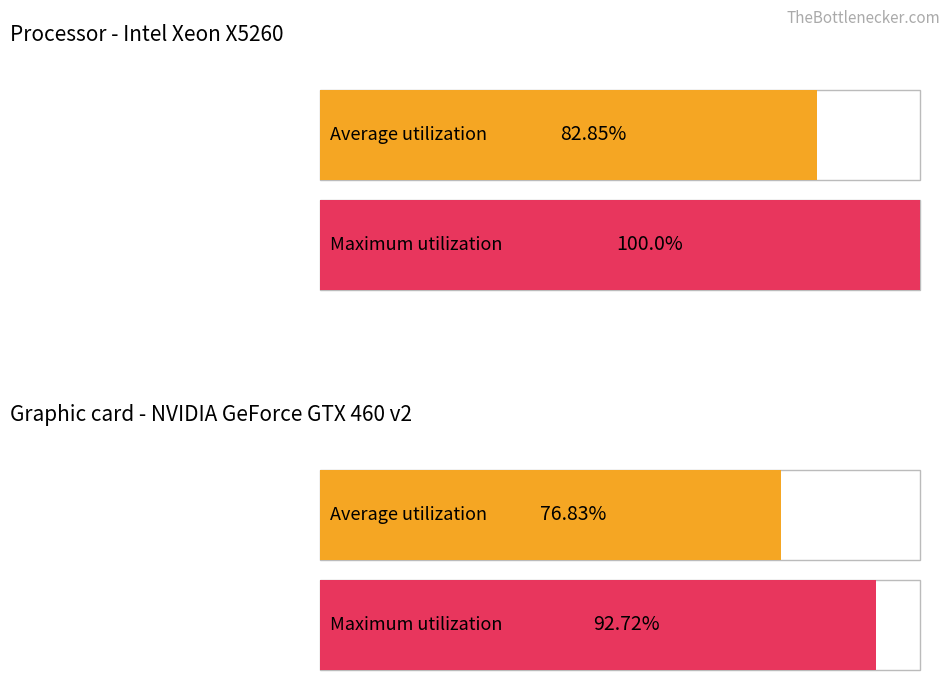

Which series has the largest total across all categories?

Maximum utilization